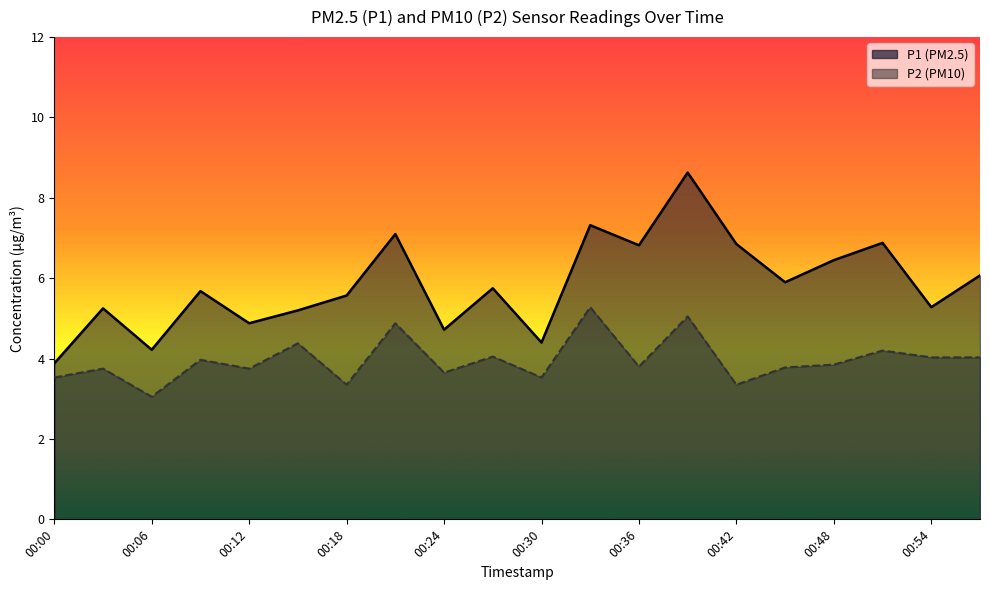

What is the spread (max minus min) of values at 00:45?

2.1